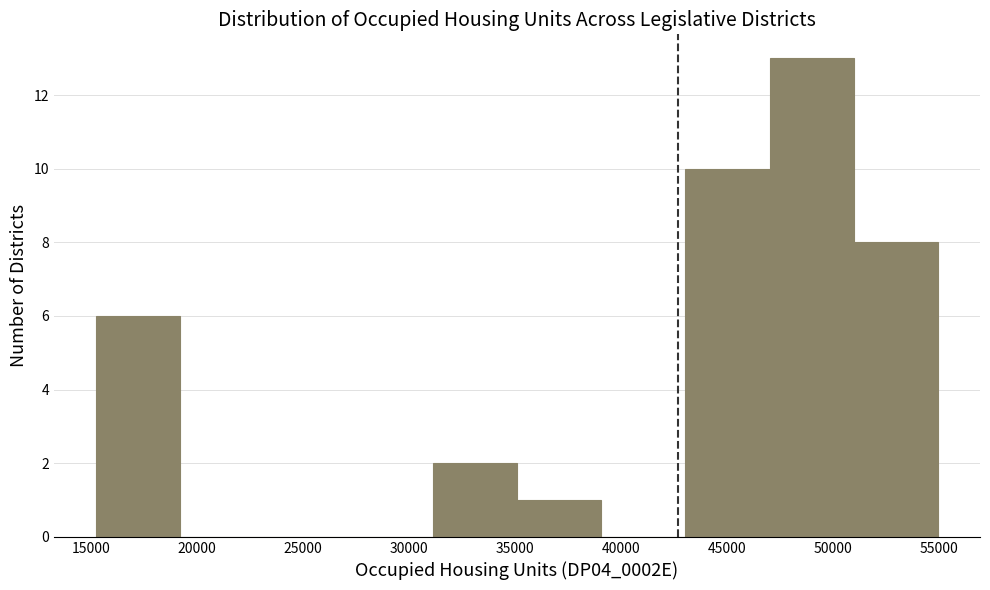

Reading left to right, list every bar in this chart as the range it spans on the x-axis followed by its height. Neither the bar edges nor the heights are printed on the chart, so give them approximately, as read against the axes.

15500 to 19000: 6
19000 to 23000: 0
23000 to 27000: 0
27000 to 31000: 0
31000 to 35000: 2
35000 to 39000: 1
39000 to 43000: 0
43000 to 47000: 10
47000 to 51000: 13
51000 to 55000: 8